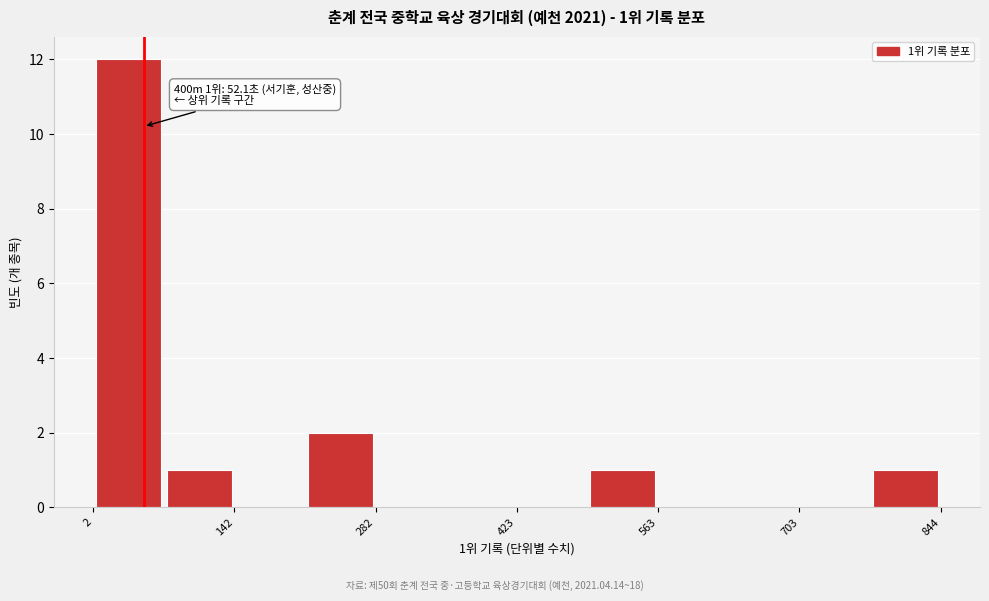

Around what value on the x-axis is the tallest bar? Give the approximate position of its centre, as read against the axis.

40